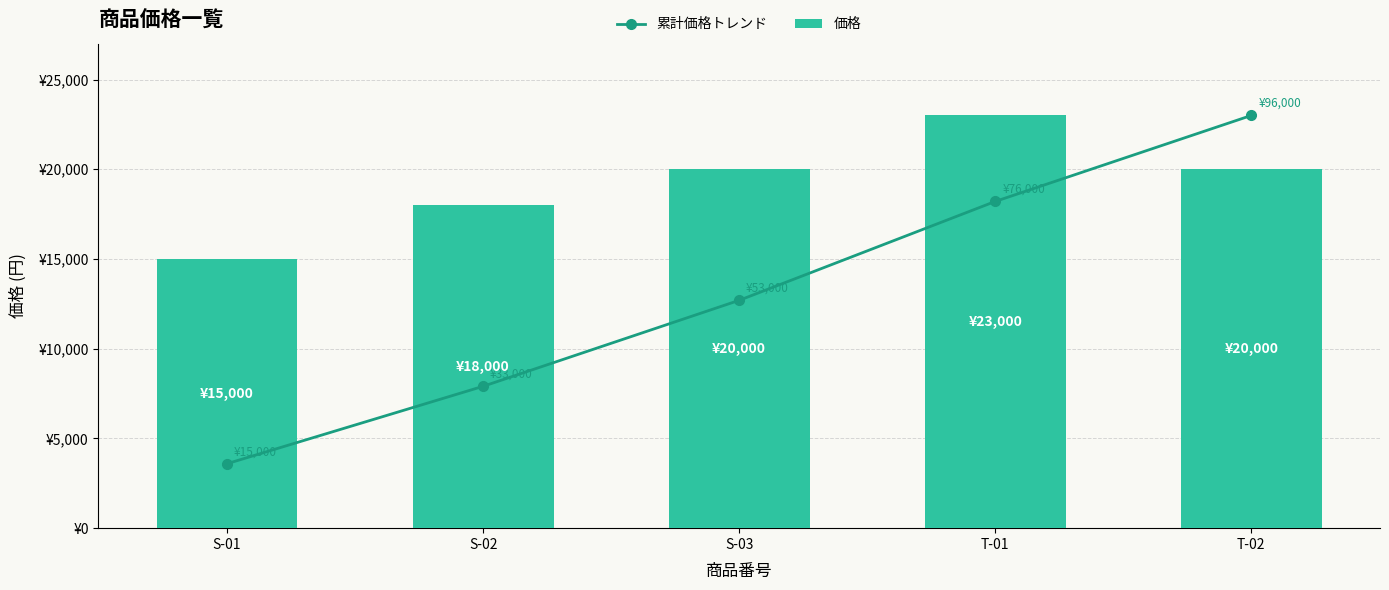

What is the value of the 価格 bar at the 2nd from the left?

18000.0